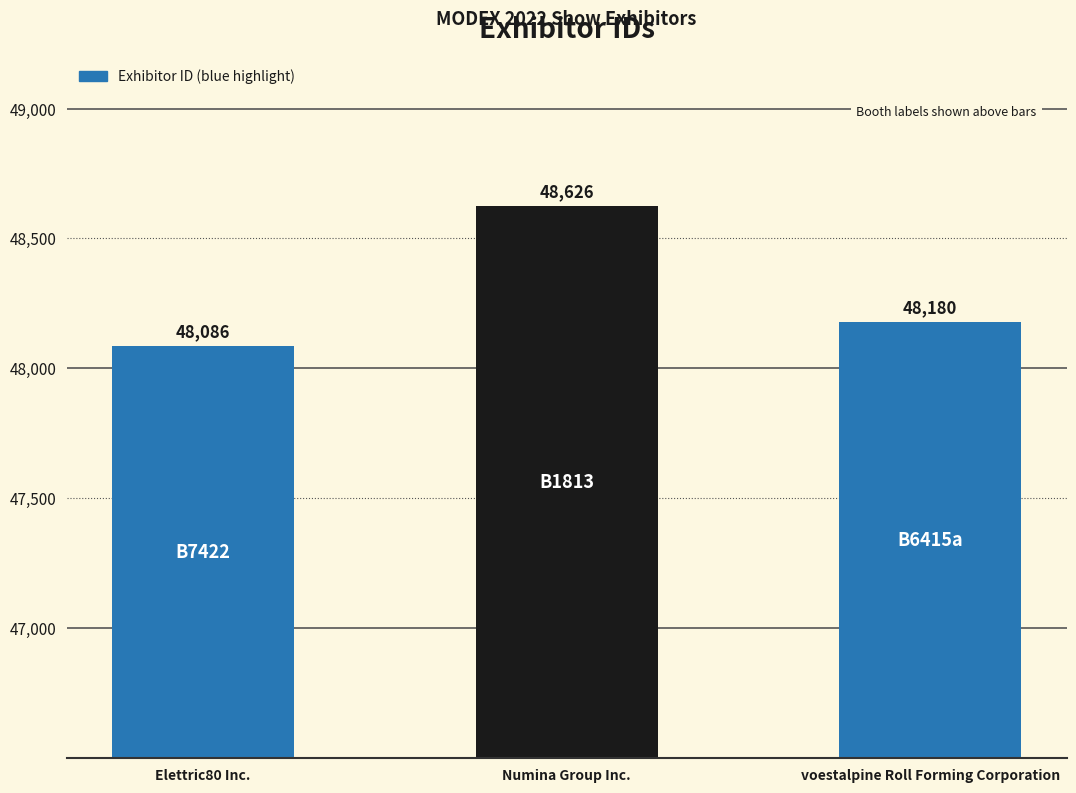

Rank the categories by value from highest to lowest.

Numina Group Inc., voestalpine Roll Forming Corporation, Elettric80 Inc.